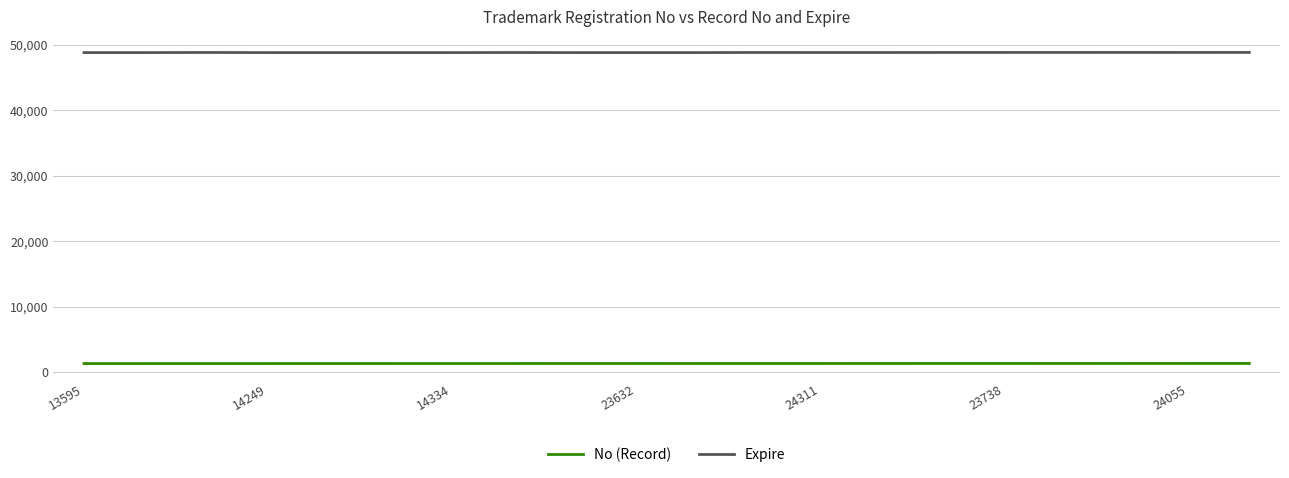

List the series in order of their overall mean, lowest first.

No (Record), Expire